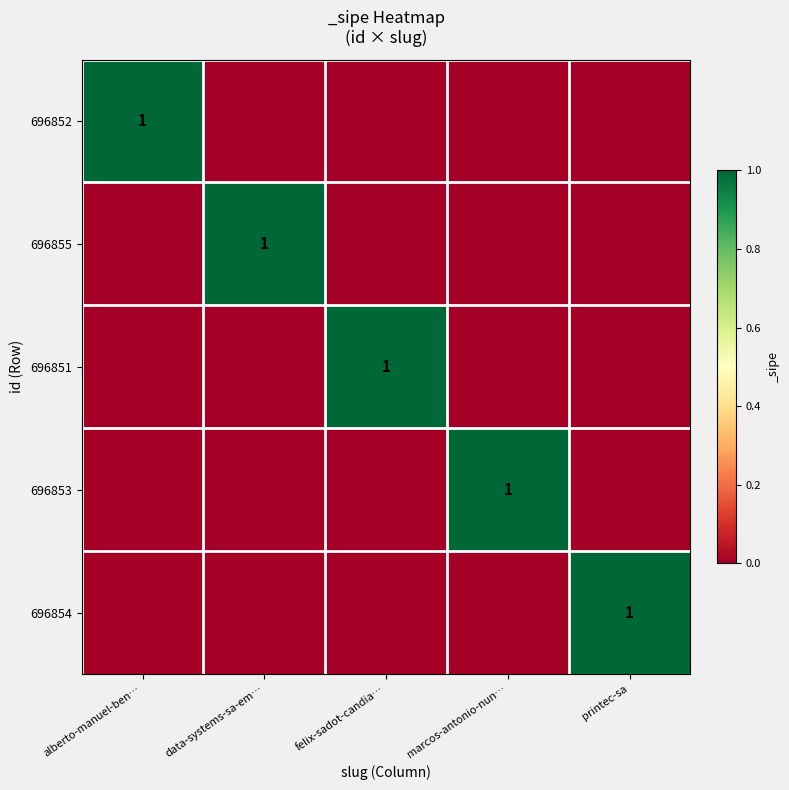

The 696851 series shows 1 at felix-sadot-candia…. True or false?

True